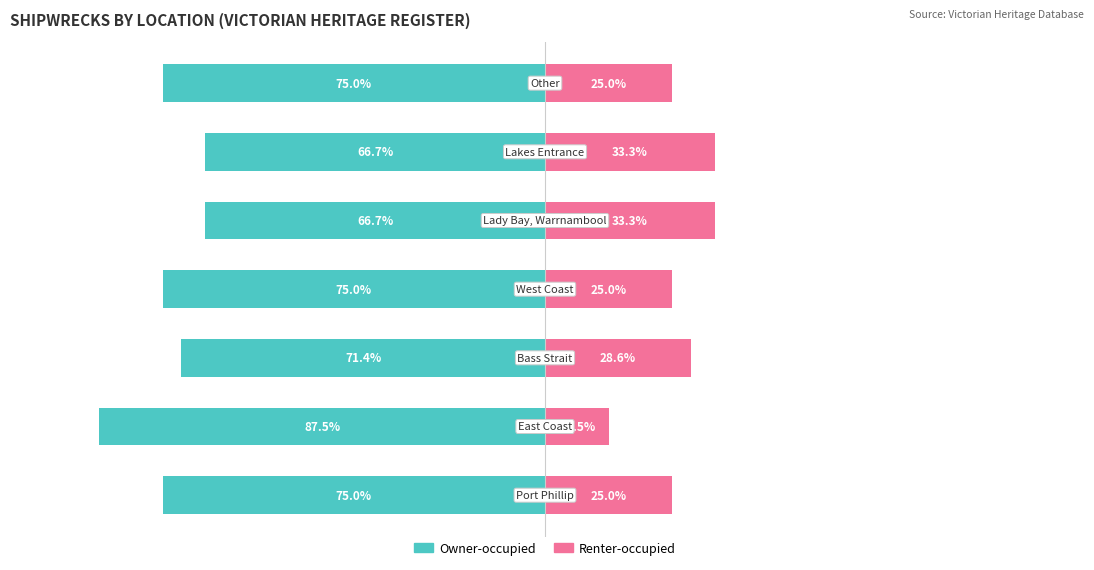

At which label does Owner-occupied first exceed -75?

2